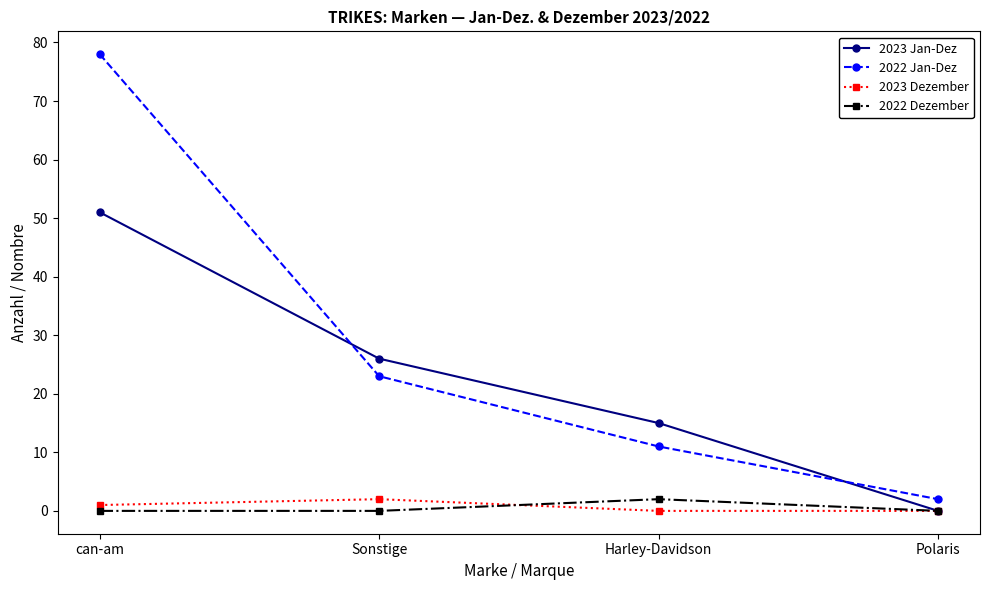

Is it true that 2023 Dezember equals 1 at can-am?

True